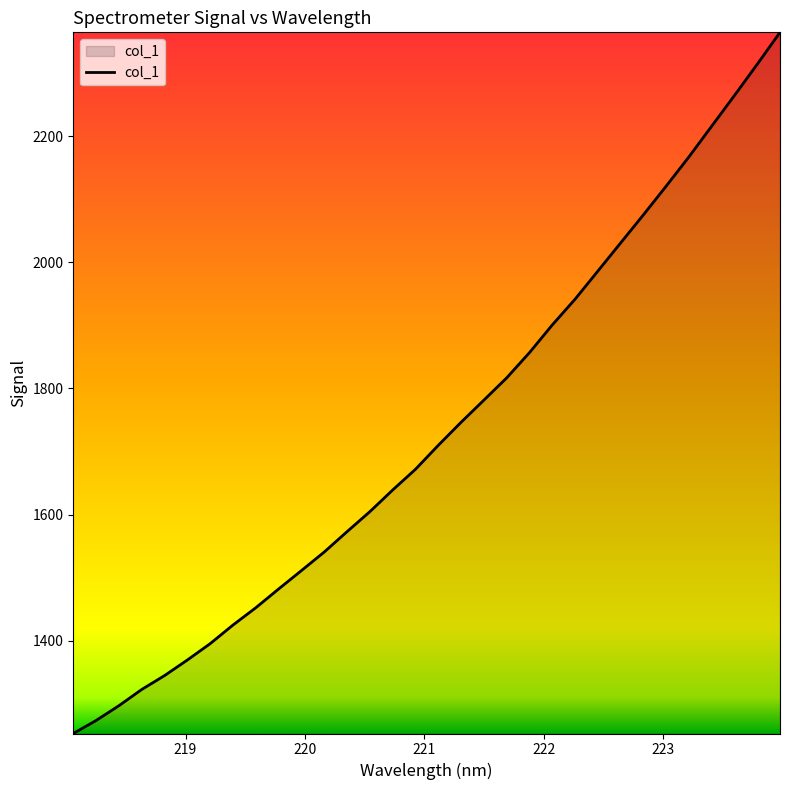

What is the maximum value shown in the chart?

2364.4